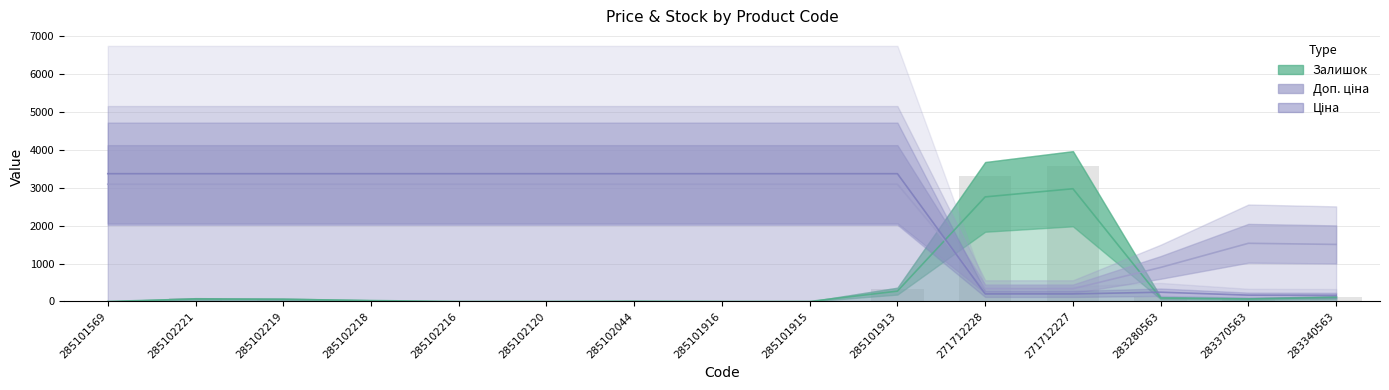

Read the Ціна value at 285101916.

3368.9